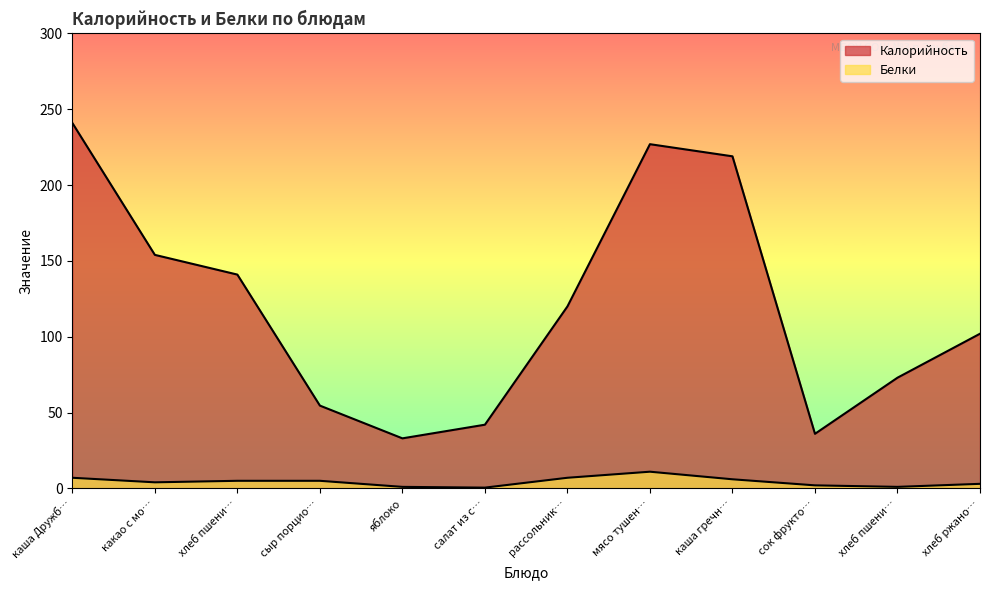

At which category does Калорийность reach its first local valley?

яблоко